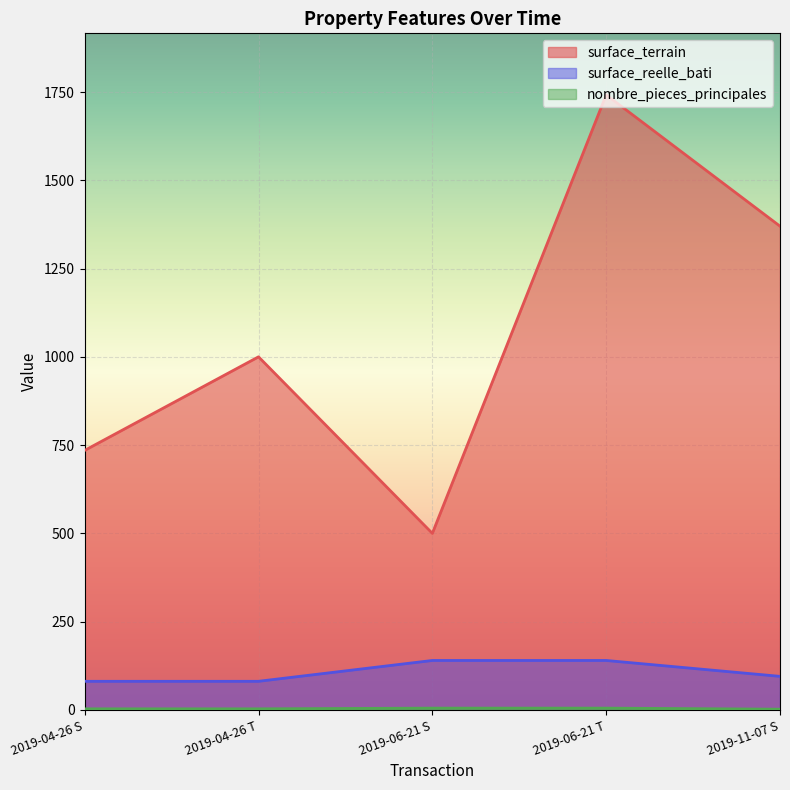

What is the sum of all surface_reelle_bati values?

537